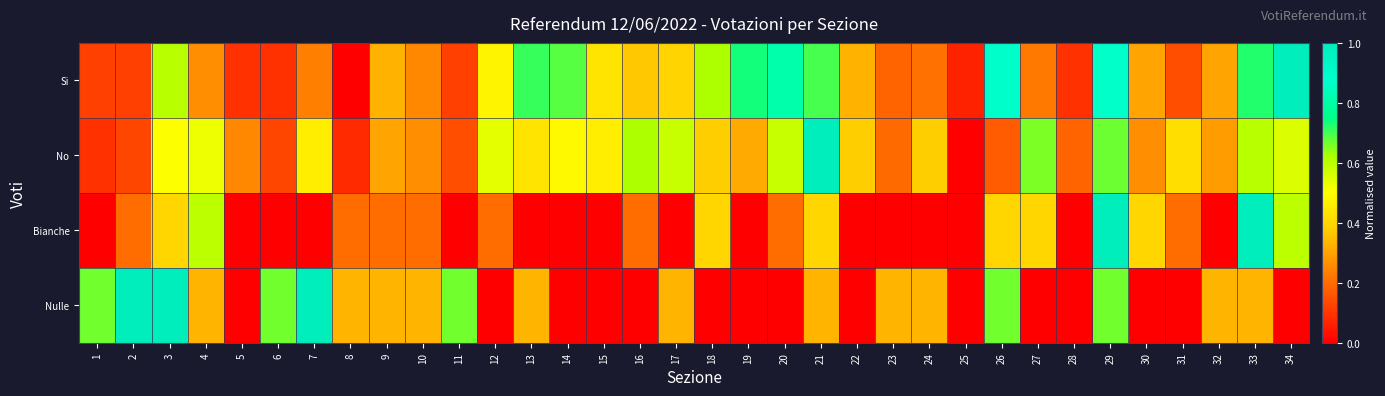

What is the difference between the highest and lowest values at 23?

0.3